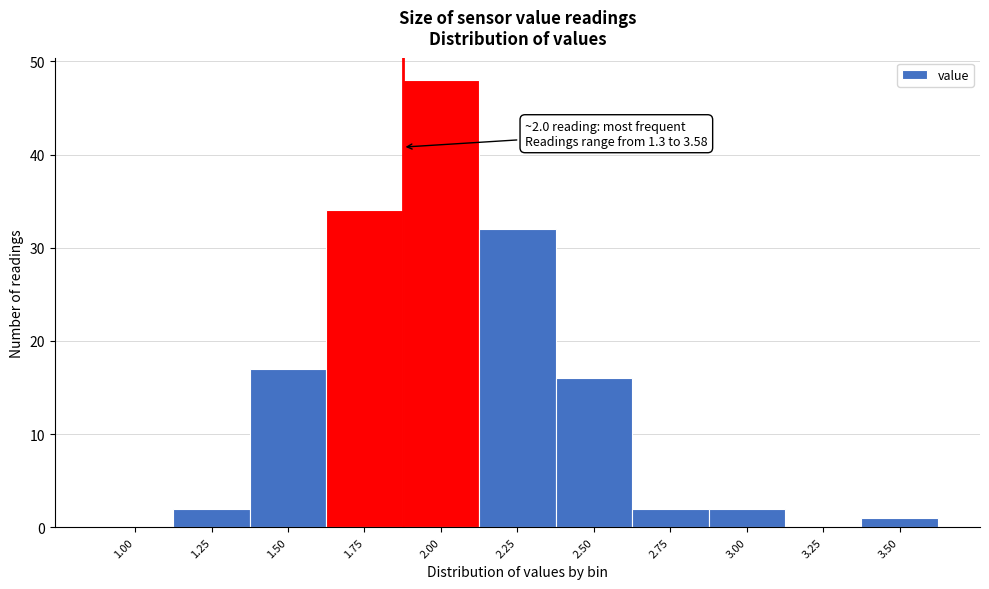

Reading left to right, list all the values displayed in this chart.

1.00=0	1.25=2	1.50=17	1.75=34	2.00=48	2.25=32	2.50=16	2.75=2	3.00=2	3.25=0	3.50=1